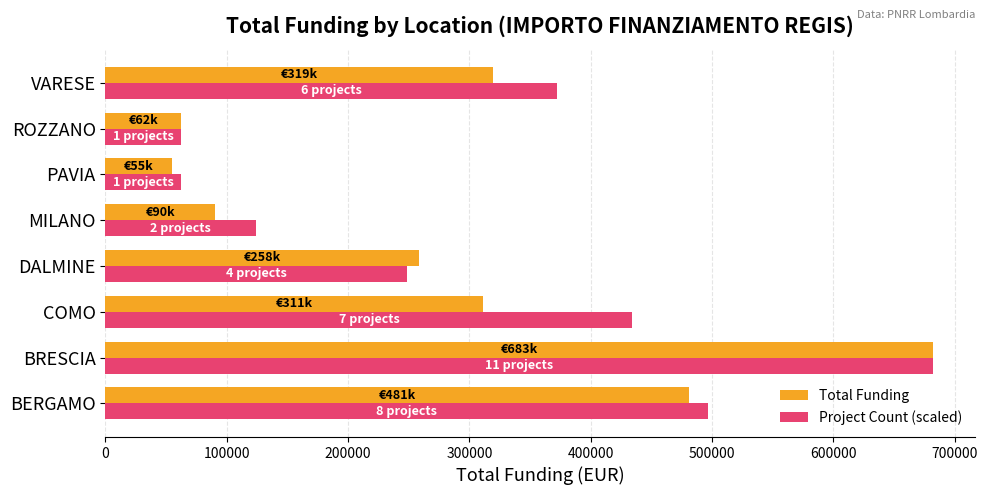

What is the difference between the second highest and second lowest values in the Project Count (scaled) series?

434319.7